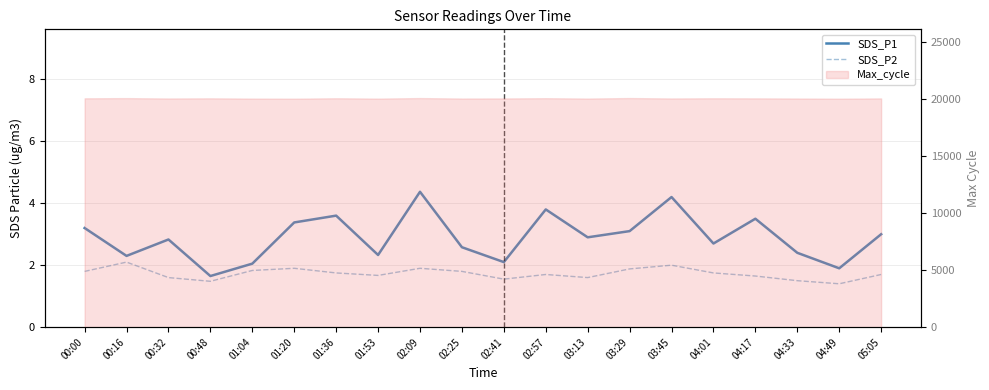

What is the label of the 2nd point from the right?

04:49